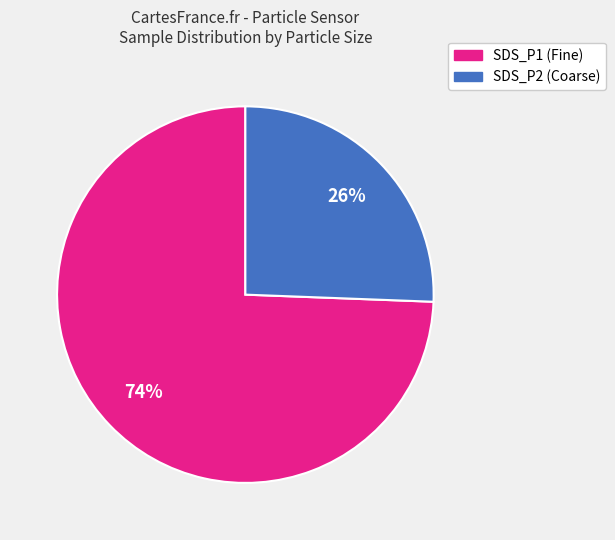

To the nearest percent, what is the average slice percentage?

50%